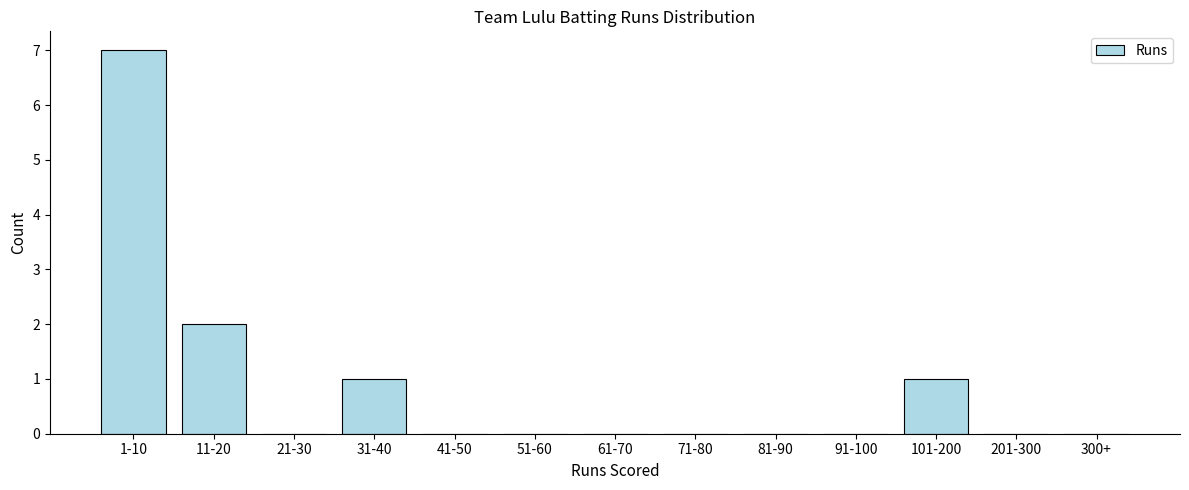

Reading right to left, extract all data points from this chart.

300+=0	201-300=0	101-200=1	91-100=0	81-90=0	71-80=0	61-70=0	51-60=0	41-50=0	31-40=1	21-30=0	11-20=2	1-10=7